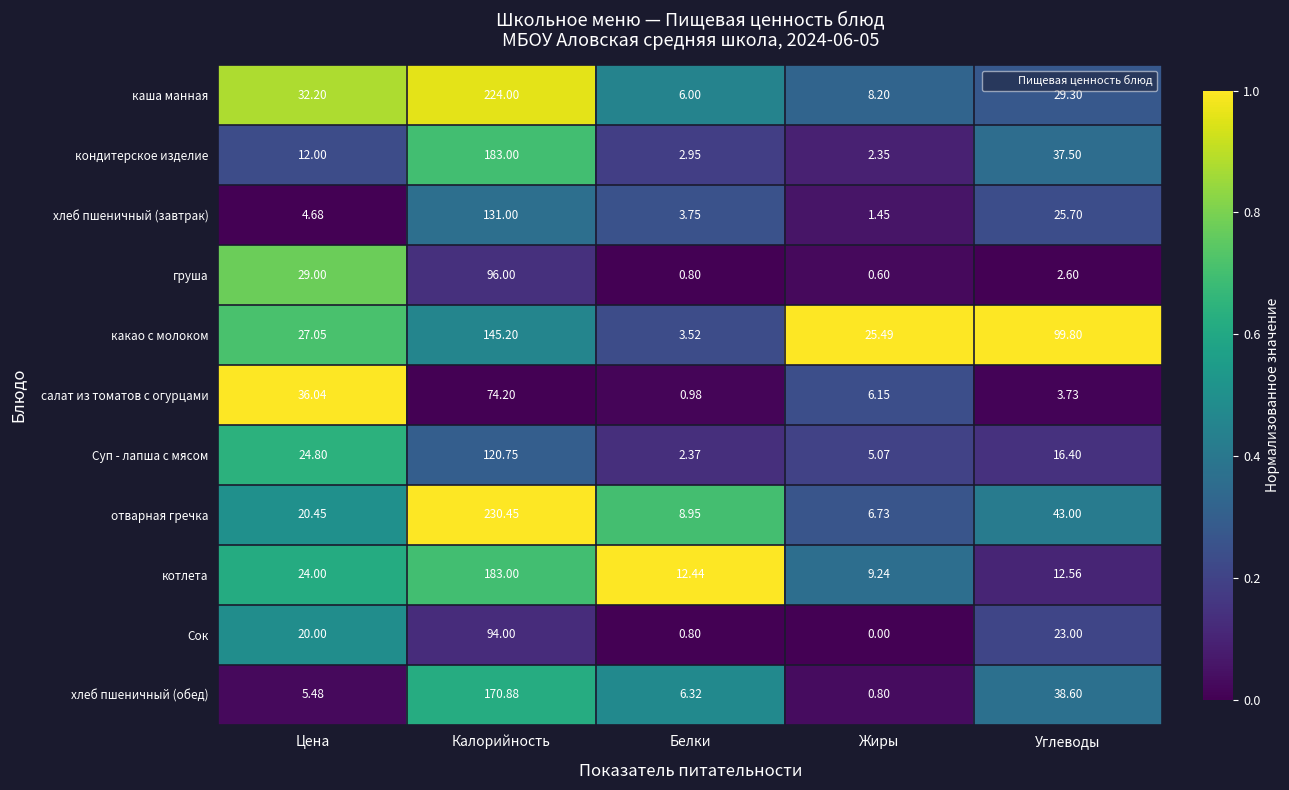

Rank the series at Углеводы from highest to lowest value.

какао с молоком, отварная гречка, хлеб пшеничный (обед), кондитерское изделие, каша манная, хлеб пшеничный (завтрак), Сок, Суп - лапша с мясом, котлета, салат из томатов с огурцами, груша